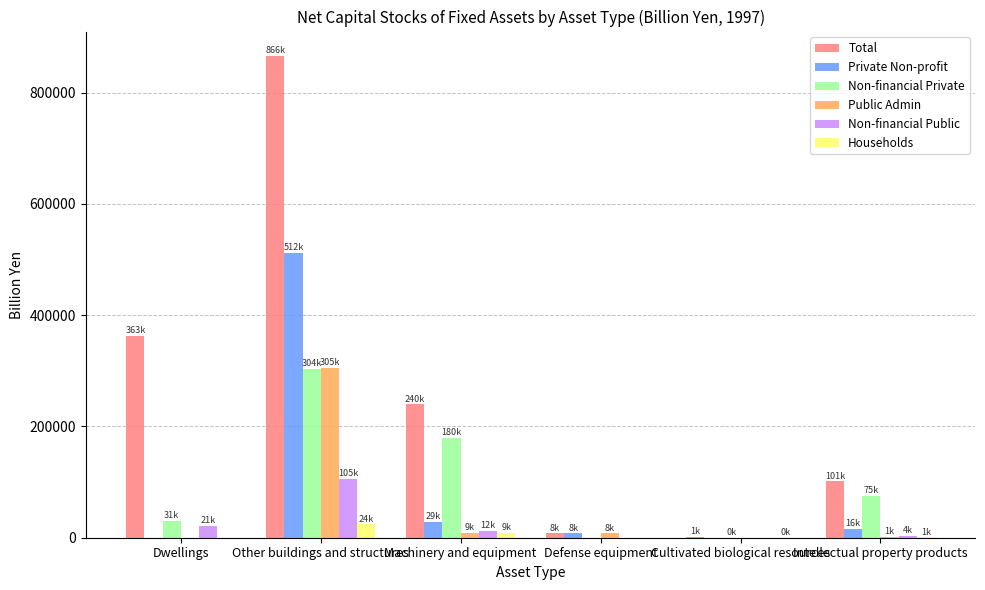

The Public Admin series shows 304954.1 at Other buildings and structures. True or false?

True